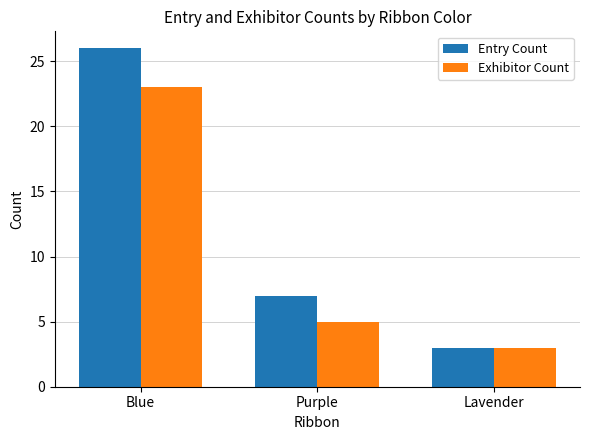

The Exhibitor Count series shows 5 at Purple. True or false?

True